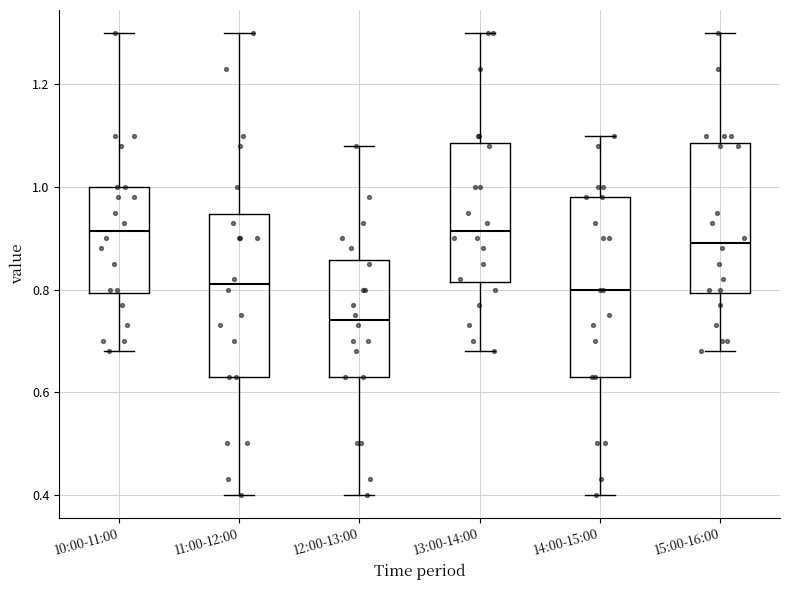

Where does the lower whisker of the box for 14:00-15:00 end on the y-axis? The values are not printed on the chart, so give them approximately, as read against the axis.

0.40